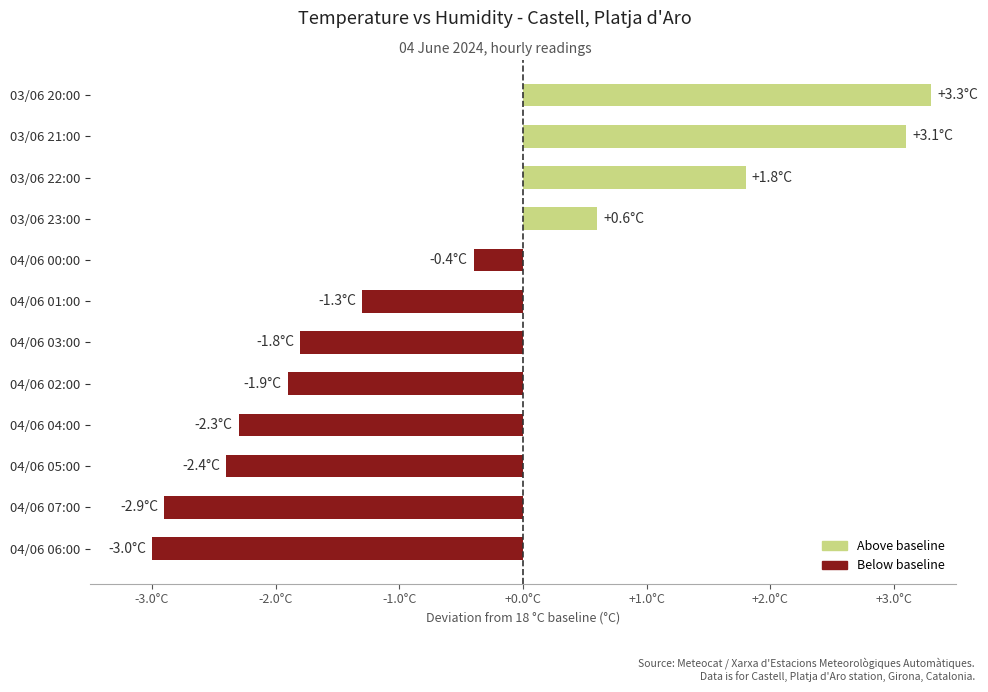

What is the maximum value shown in the chart?

3.3